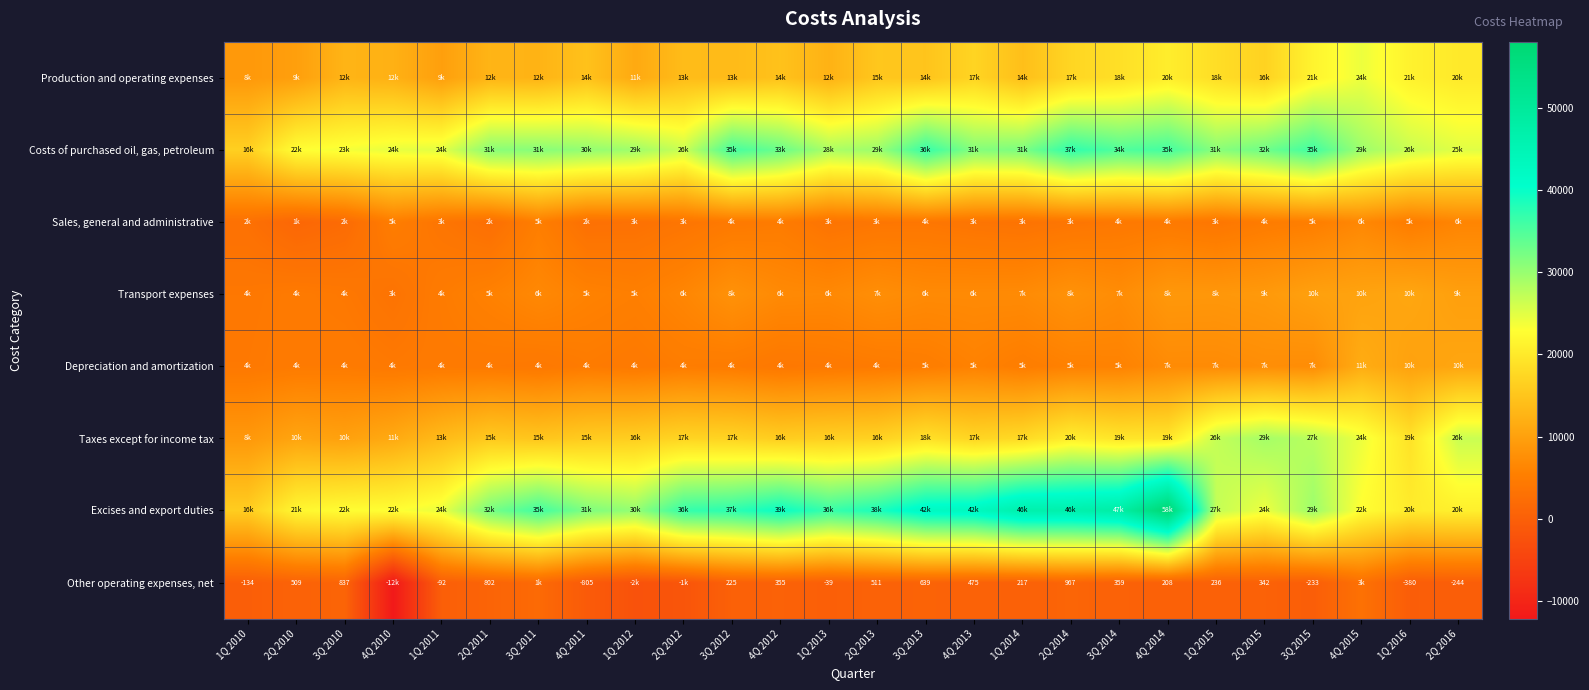

What is the difference between the Other operating expenses, net values at 2Q 2011 and 3Q 2010?

35